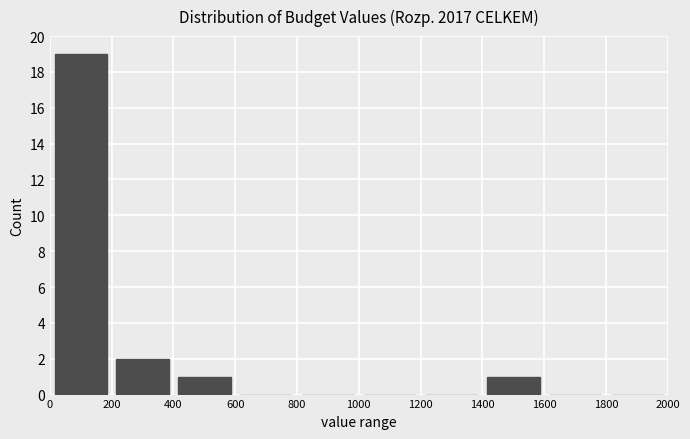

Which range on the x-axis has the tallest bar?

0 to 200